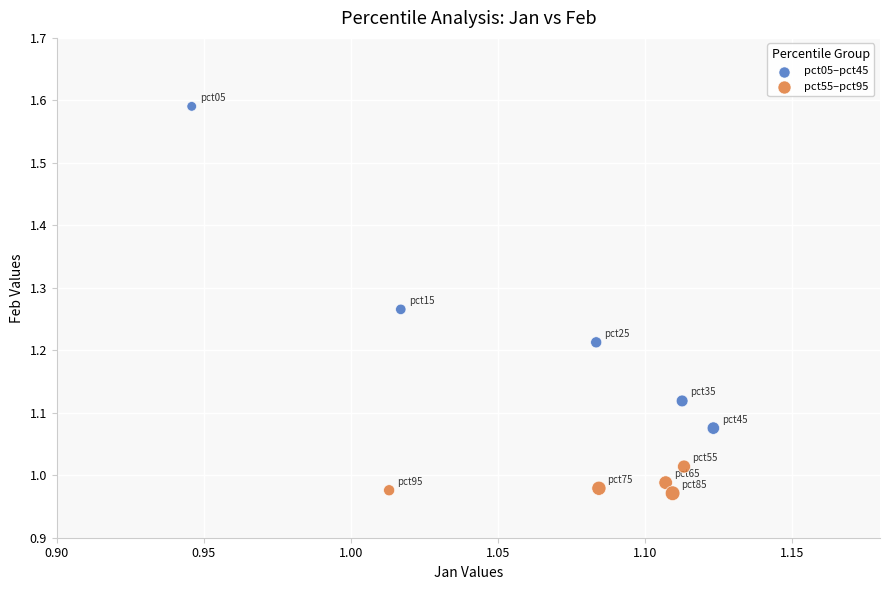

What are all the series names shown in the legend?

pct05–pct45, pct55–pct95